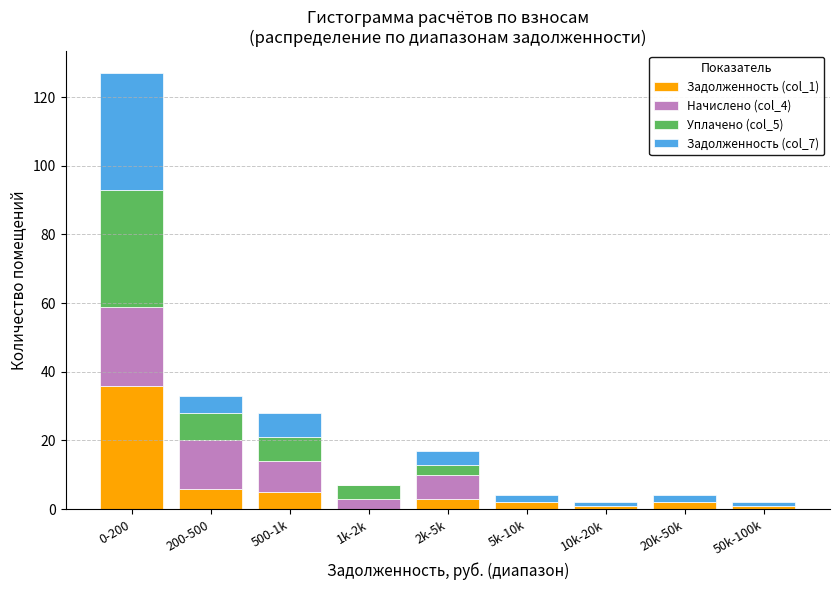

At which category is the sum across all series the highest?

0-200